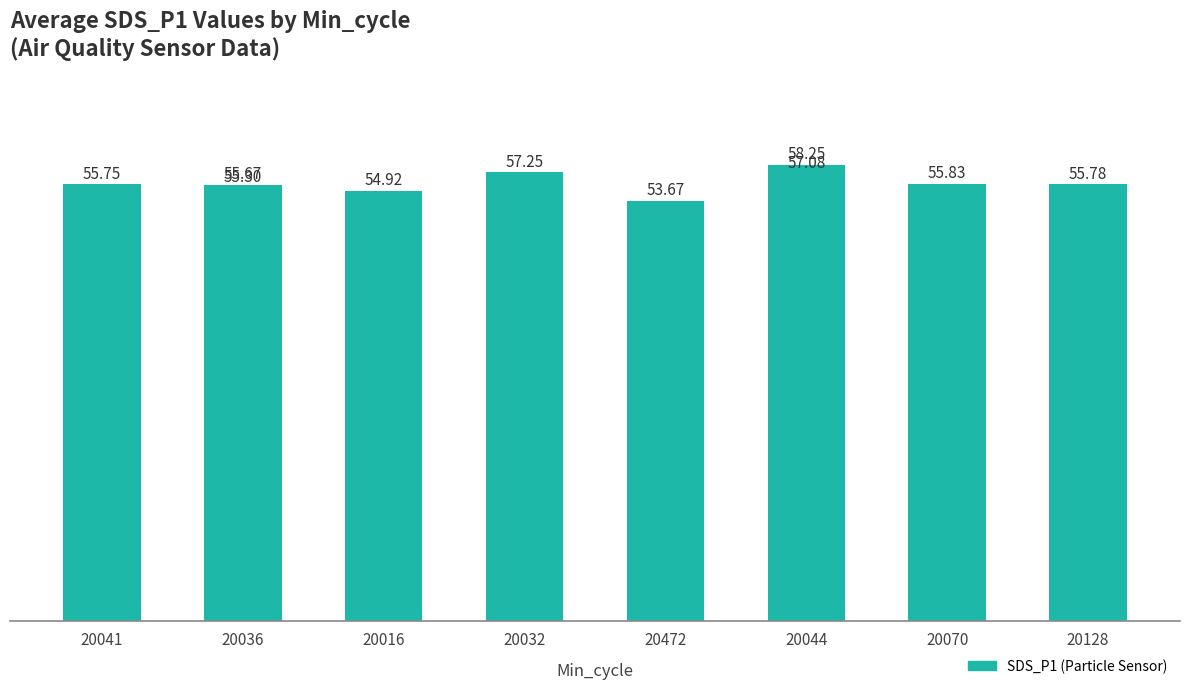

Reading left to right, what are all the values shown in this chart?

55.8	55.7	54.9	57.2	53.7	58.2	57.1	55.3	55.8	55.8